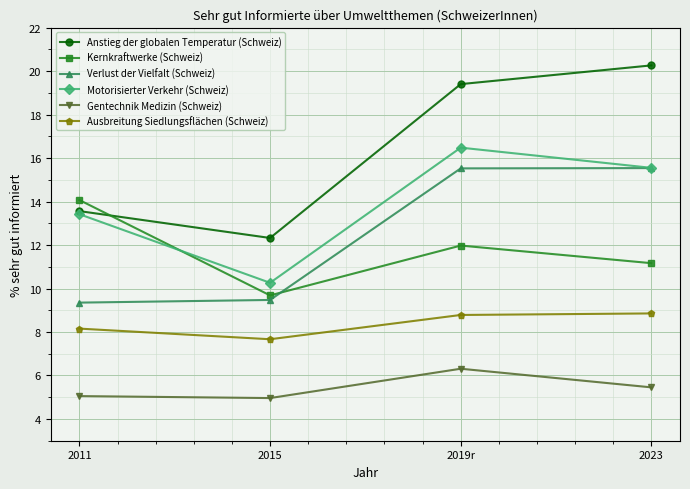

What is the difference between the highest and lowest values at 2015?

7.4